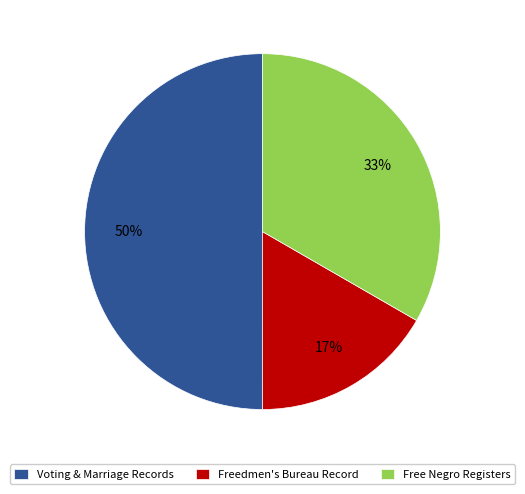

How many slices are in this pie chart?

3